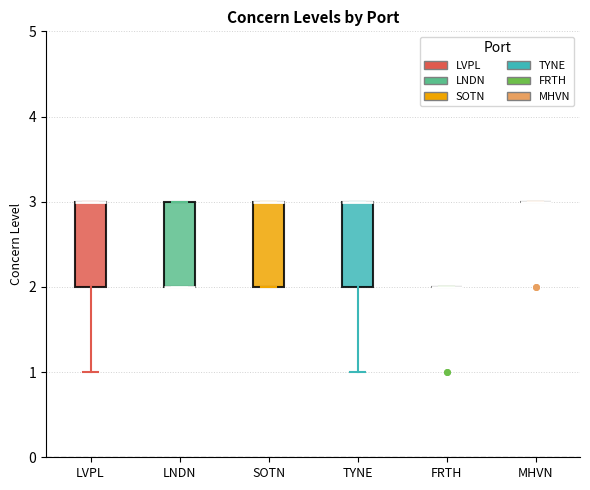

Reading left to right, read every box against the y-axis: the position of its median line, the range the box covers, and the ends of its whiskers. The values are not printed on the chart, so give them approximately, as read against the axis.

LVPL: median 3 (drawn on the box's upper edge), box 2 to 3, whiskers 1 to 3
LNDN: median 2 (drawn on the box's lower edge), box 2 to 3, whiskers 2 to 3
SOTN: median 3 (drawn on the box's upper edge), box 2 to 3, whiskers 2 to 3
TYNE: median 3 (drawn on the box's upper edge), box 2 to 3, whiskers 1 to 3
FRTH: box collapsed to a line at 2, whiskers 2 to 2
MHVN: box collapsed to a line at 3, whiskers 3 to 3